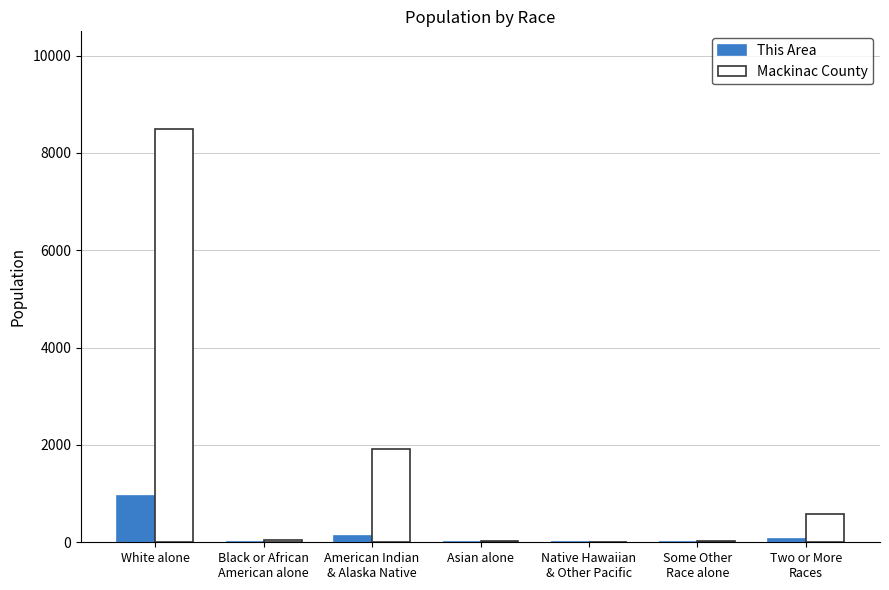

What is the maximum value for Mackinac County?

8499